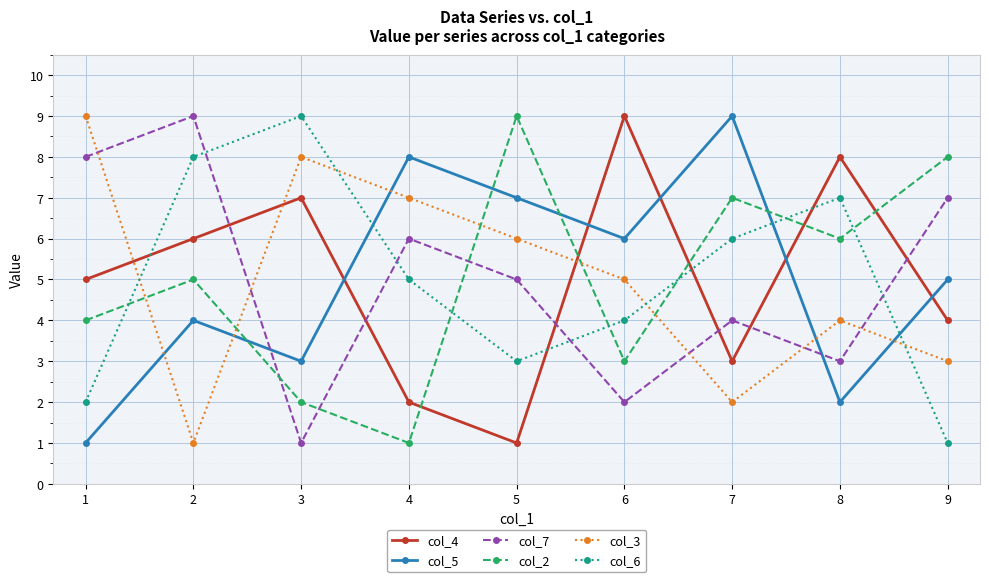

What is the difference between the highest and lowest values at 2?

8